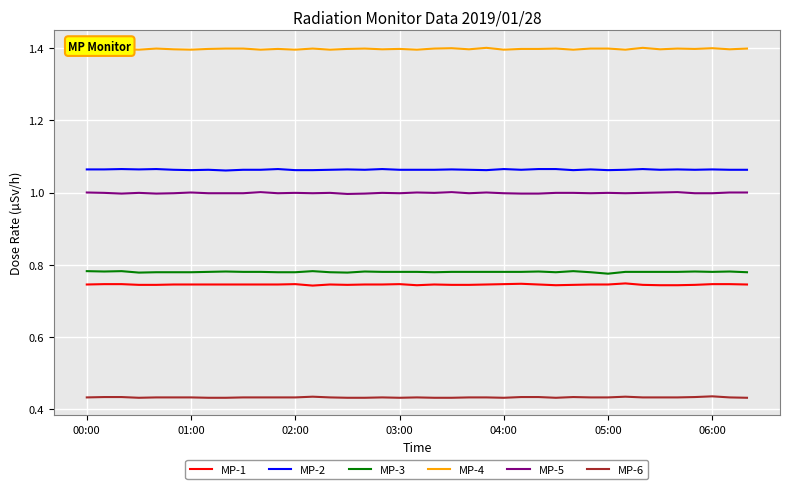

True or false: MP-5 and MP-2 intersect in this chart.

False